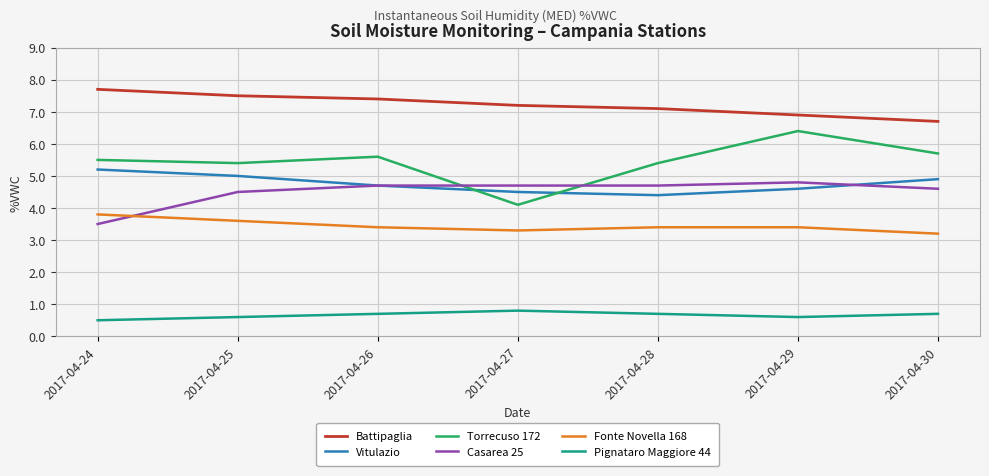

Is it true that Vitulazio equals 4.6 at 2017-04-29?

True